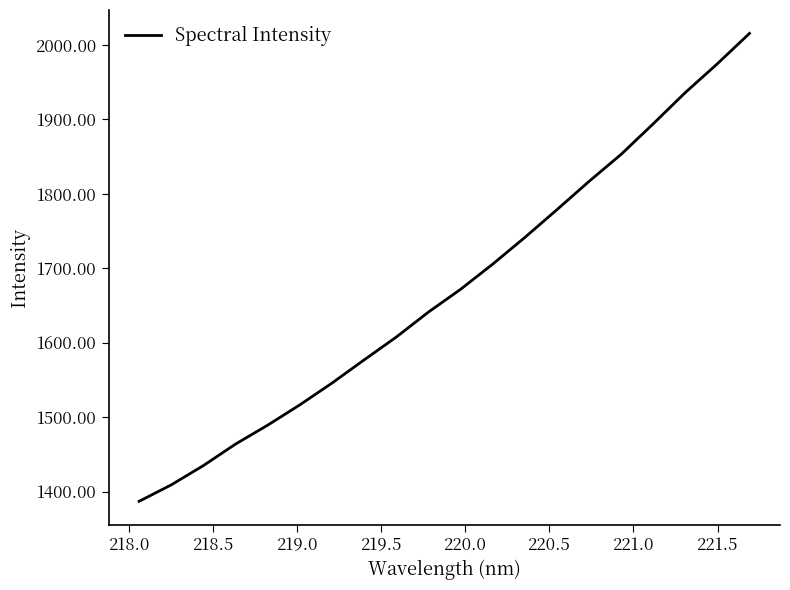

What is the difference between the maximum and minimum values?

628.6